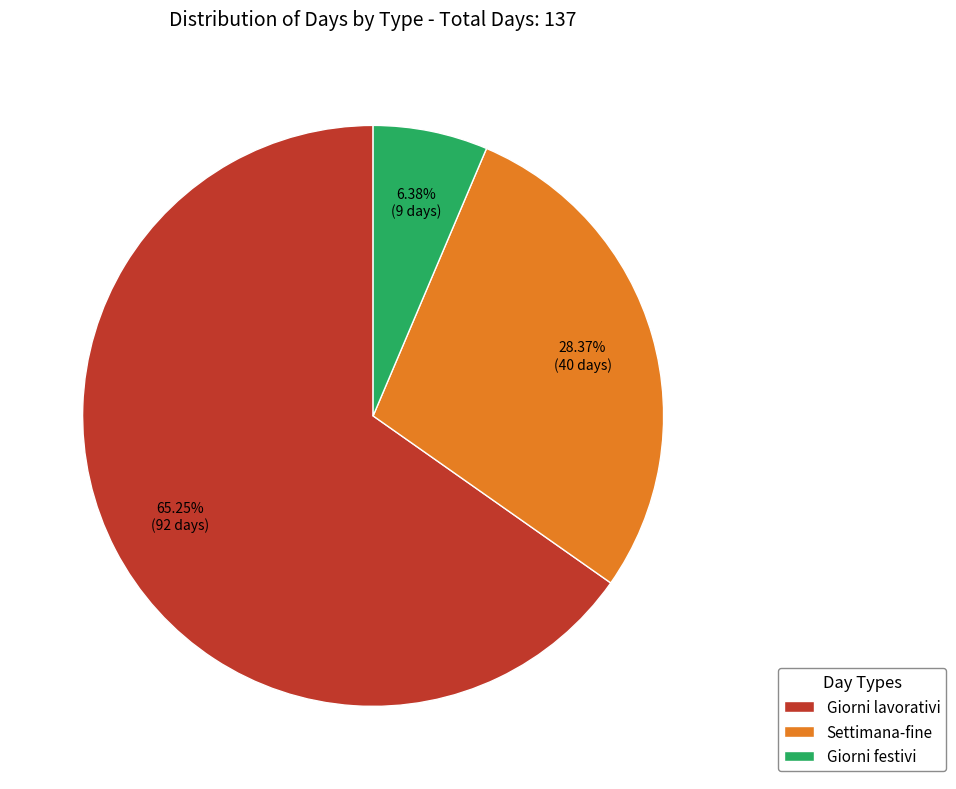

Which category accounts for the majority?

Giorni lavorativi